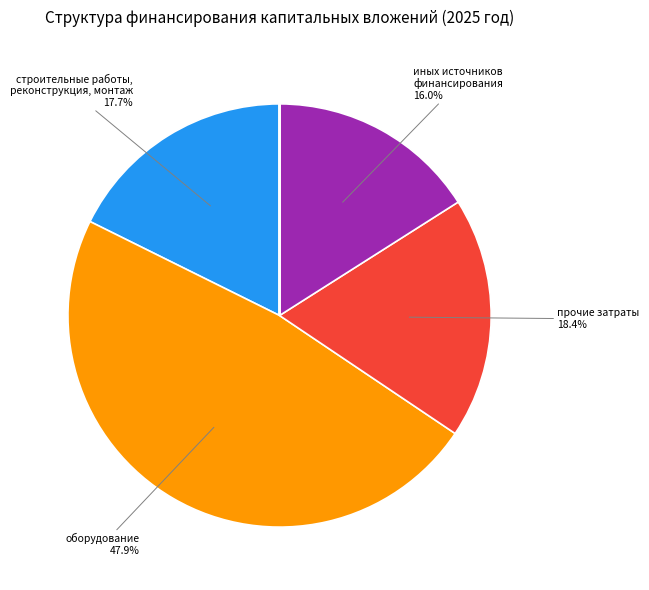

Is there any slice that represents more than half of the pie?

No